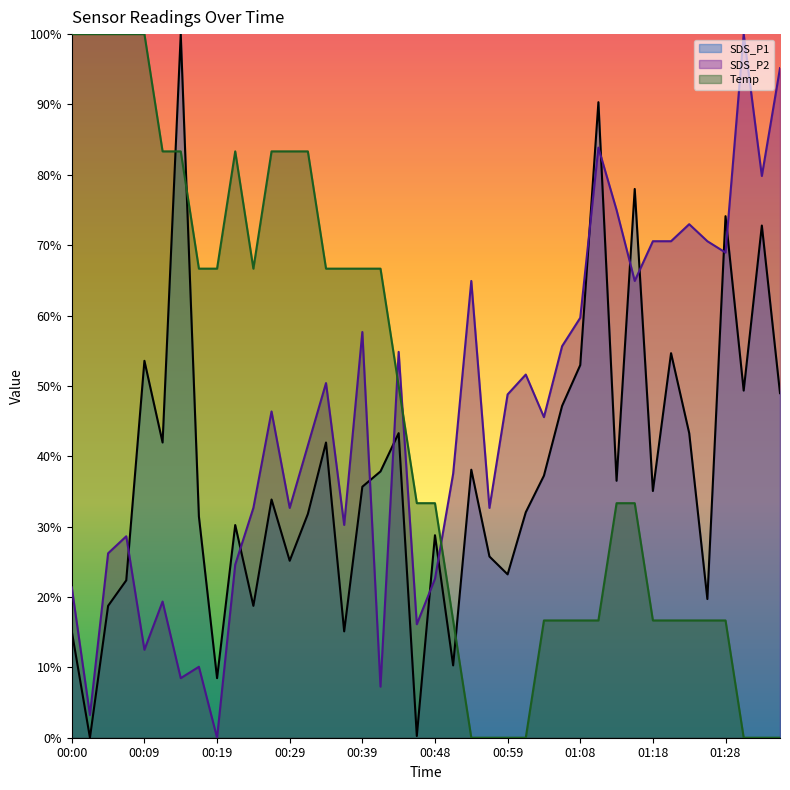

True or false: Temp has a value of 29.1 at 01:18.

False